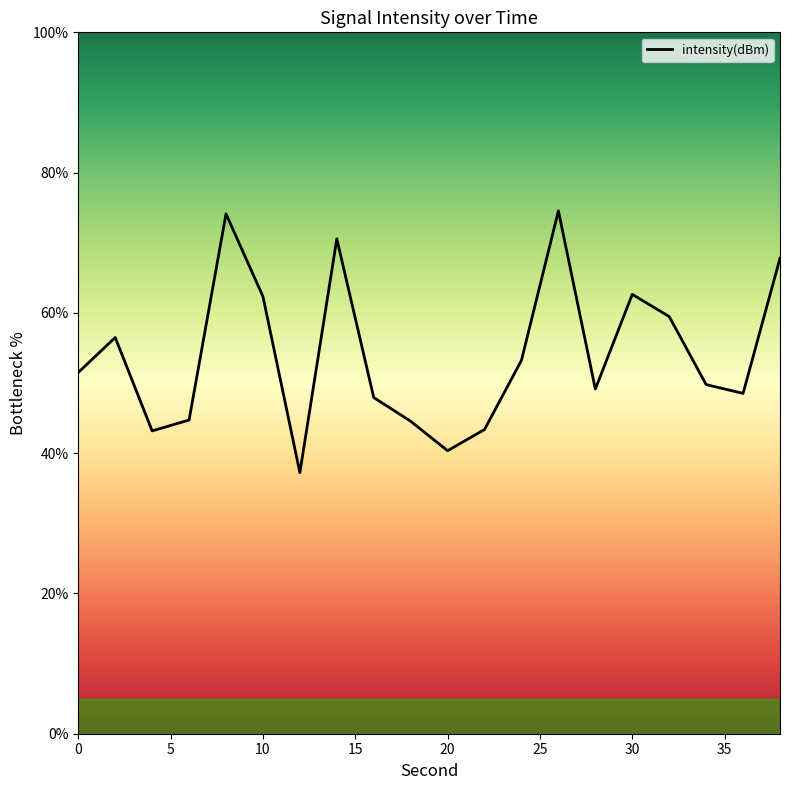

What is the difference between the maximum and minimum values?

37.3